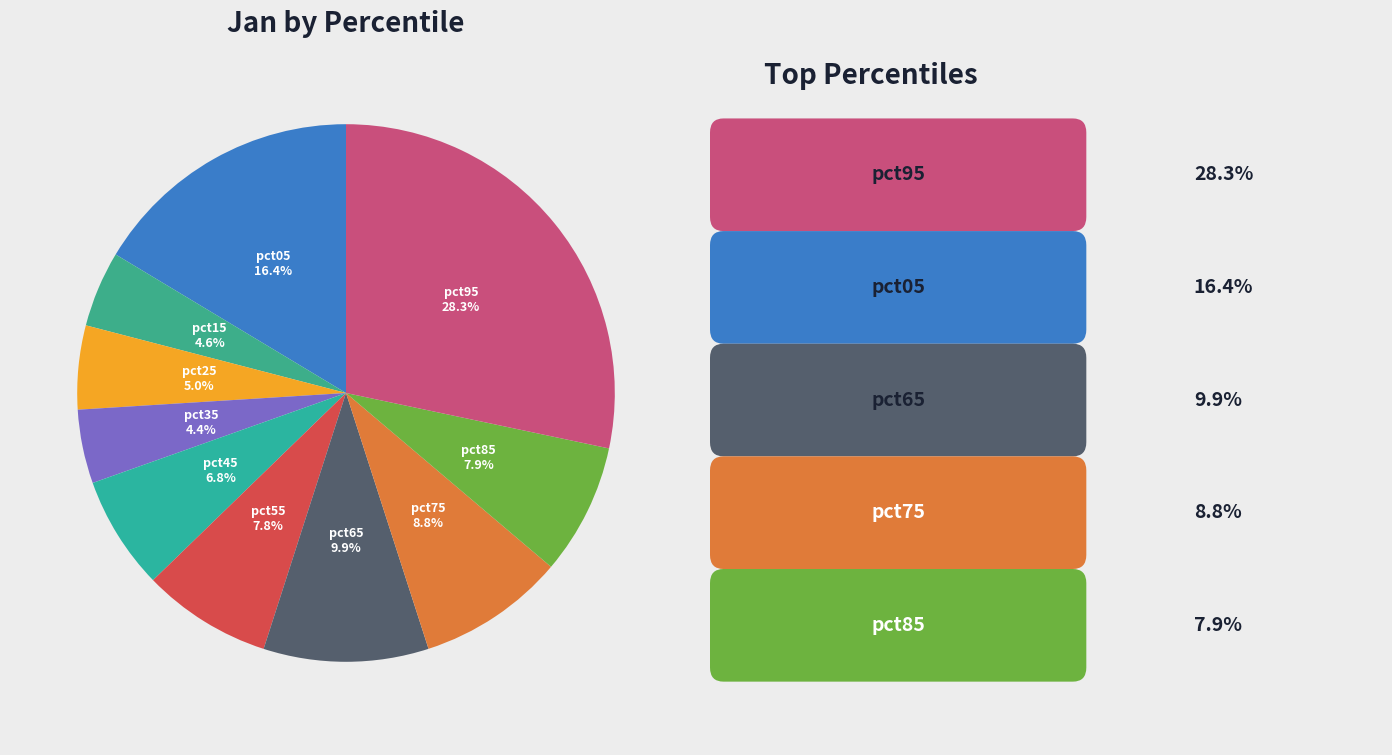

Does any single category account for the majority?

No